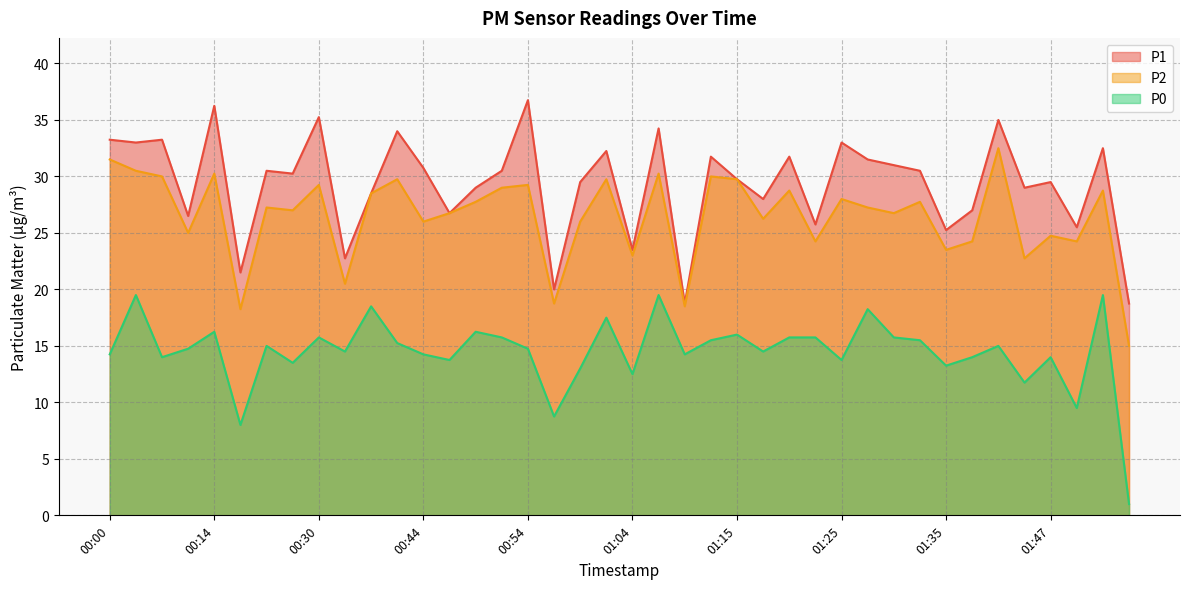

List the series in order of their peak value, highest first.

P1, P2, P0